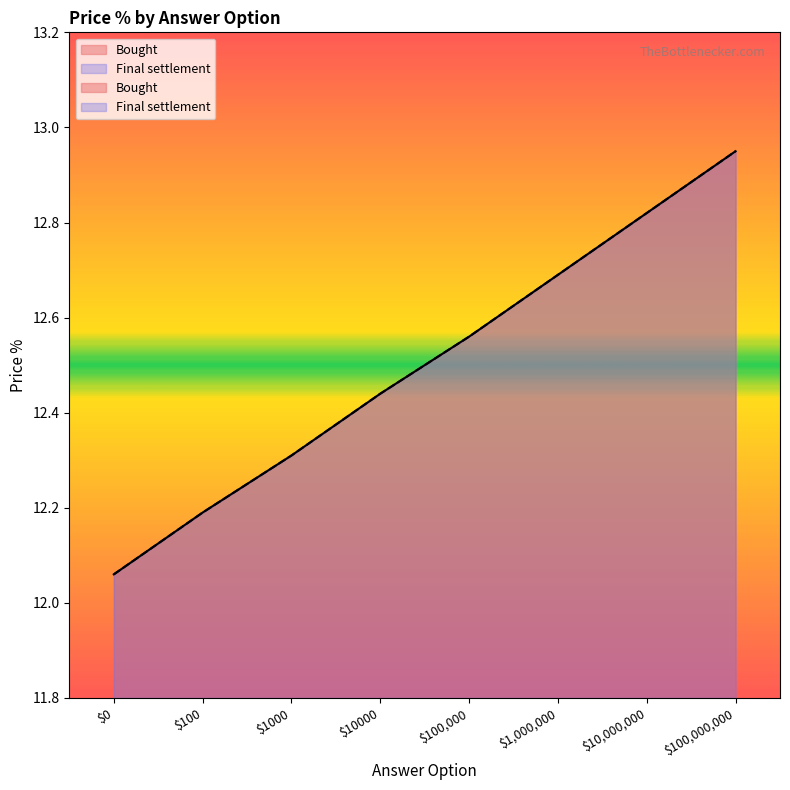

Which series has the widest spread of values?

Bought